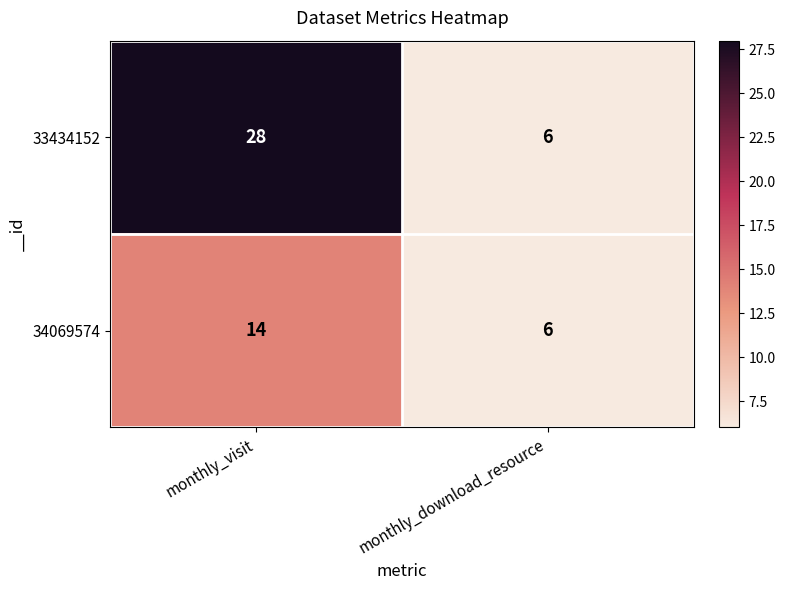

Reading left to right, what are all the values shown in this chart?

33434152: monthly_visit=28	monthly_download_resource=6
34069574: monthly_visit=14	monthly_download_resource=6